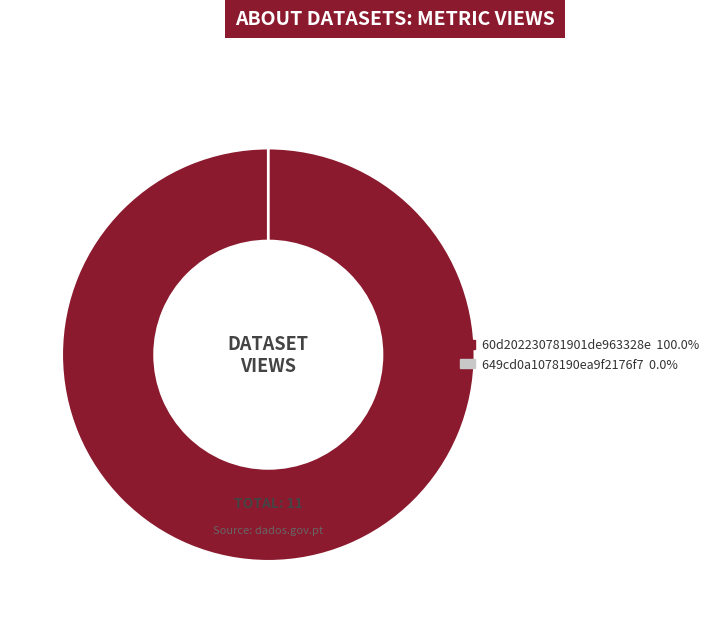

Does 649cd0a1078190ea9f2176f7 account for over 50% of the chart?

No